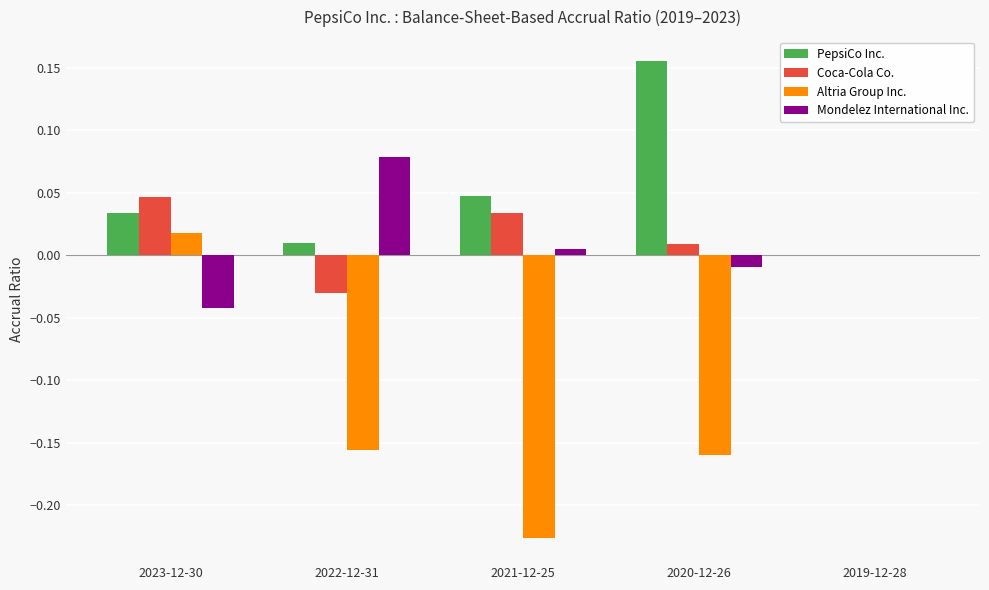

The Altria Group Inc. series shows -0.1 at 2022-12-31. True or false?

False